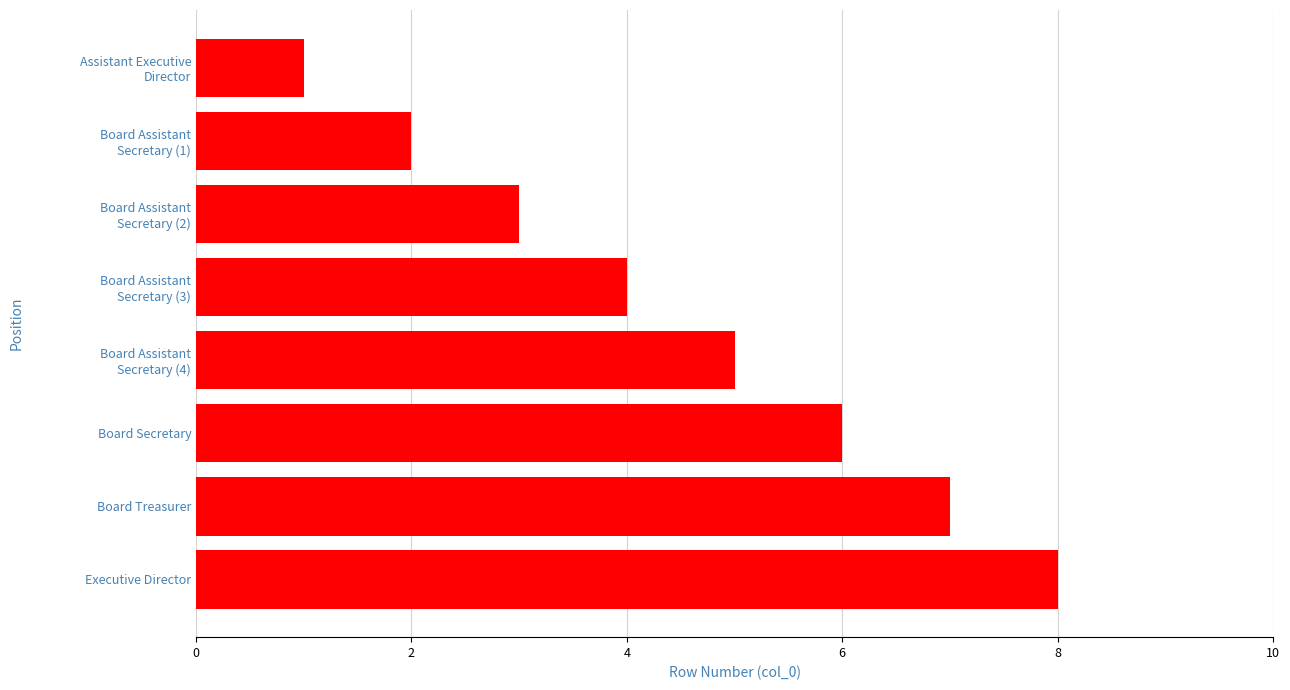

List the labels in order of value, smallest first.

Assistant Executive
Director, Board Assistant
Secretary (1), Board Assistant
Secretary (2), Board Assistant
Secretary (3), Board Assistant
Secretary (4), Board Secretary, Board Treasurer, Executive Director